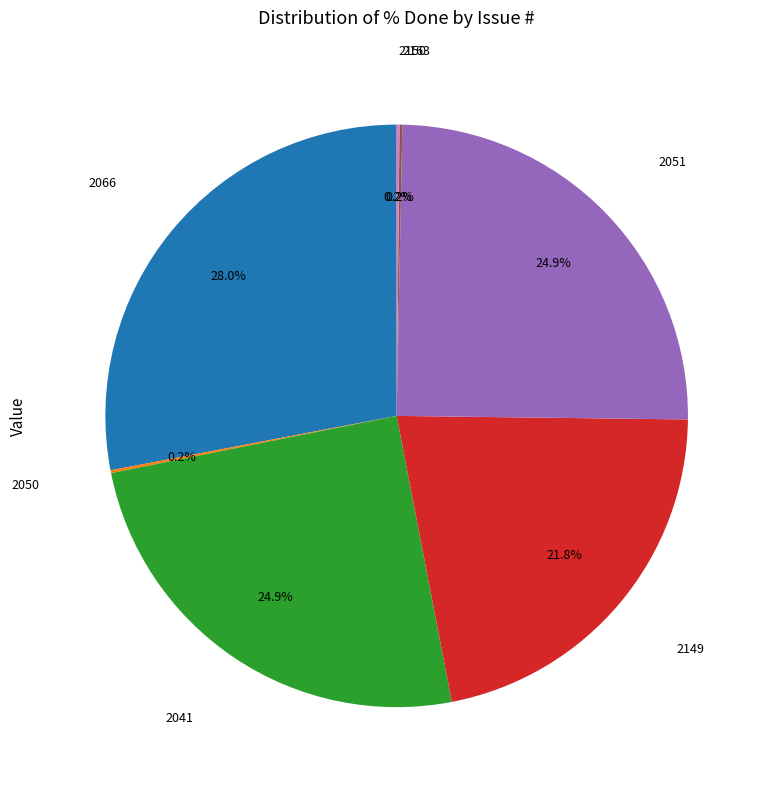

Does any single category account for the majority?

No